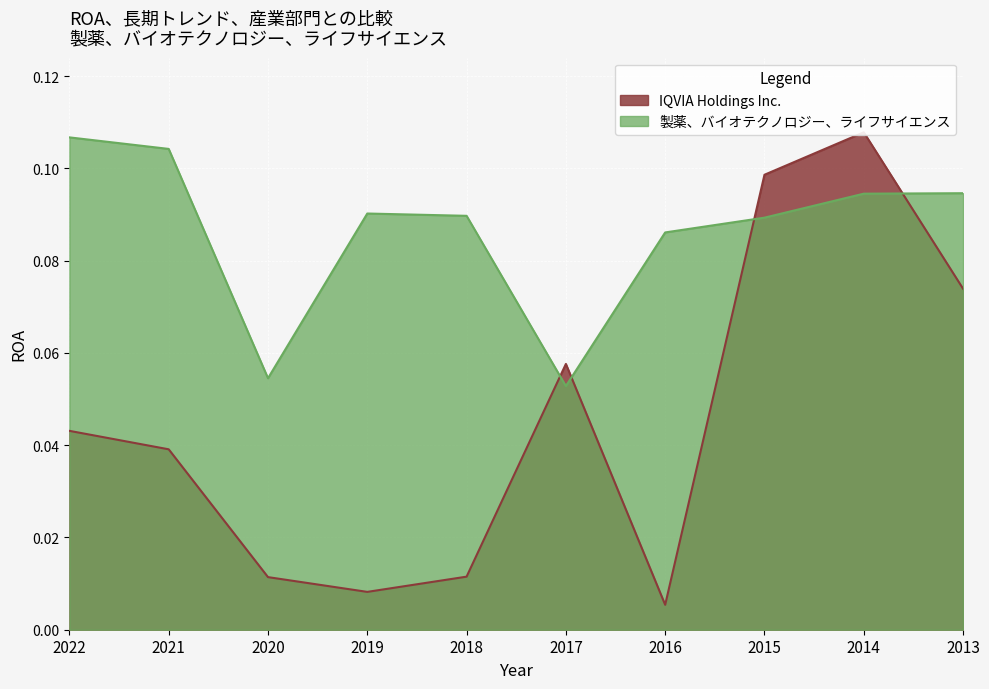

The value of 製薬、バイオテクノロジー、ライフサイエンス at 2022 is 0.2. True or false?

False